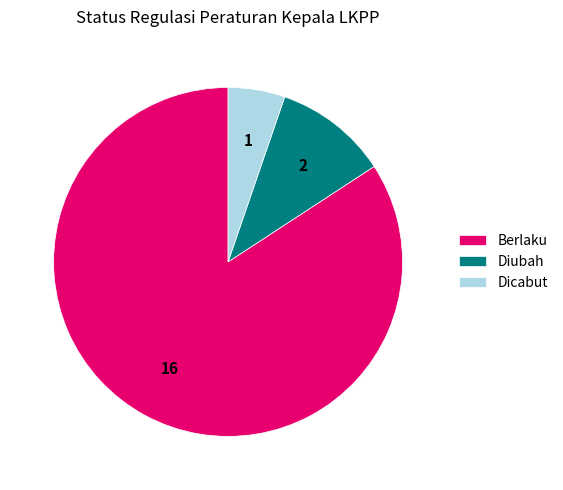

True or false: Diubah accounts for 11% of the total.

True